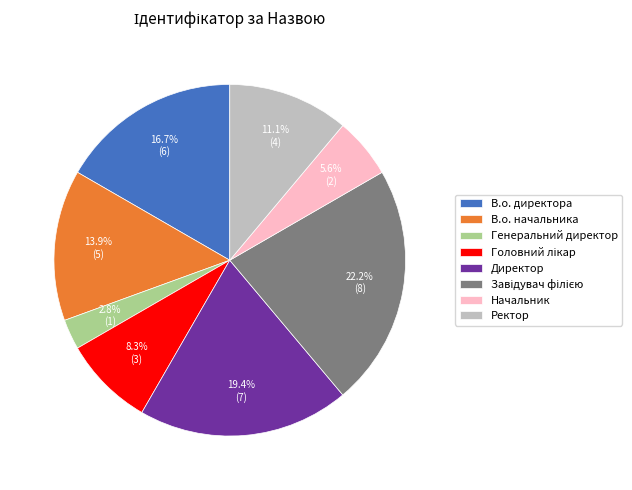

Does any single category account for the majority?

No